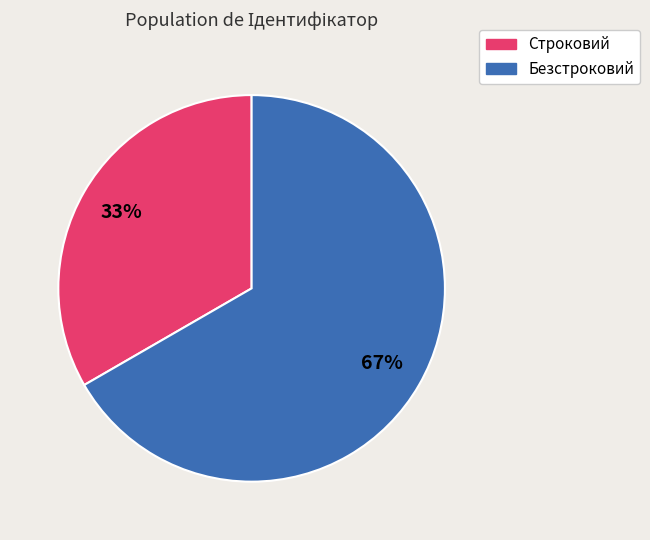

To the nearest percent, what is the combined percentage of Строковий and Безстроковий?

100%